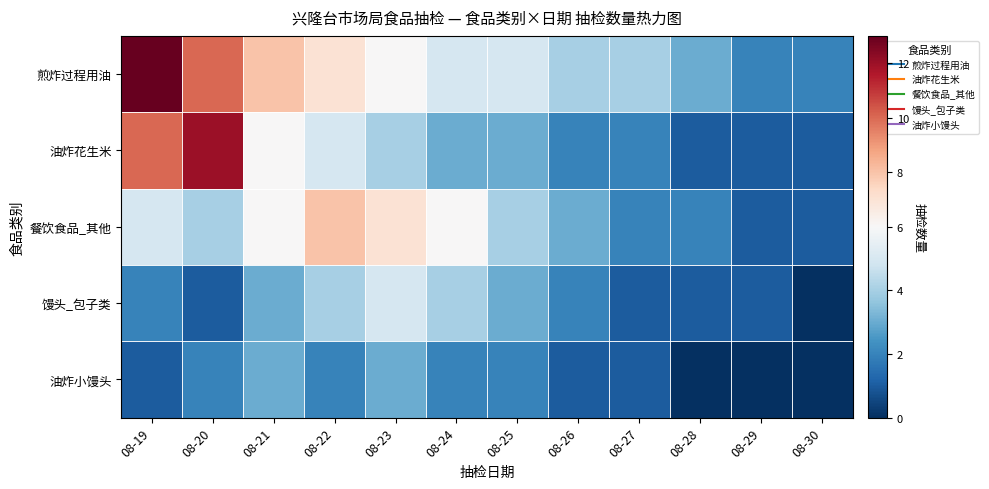

Between 08-21 and 08-20, which is larger?

08-20